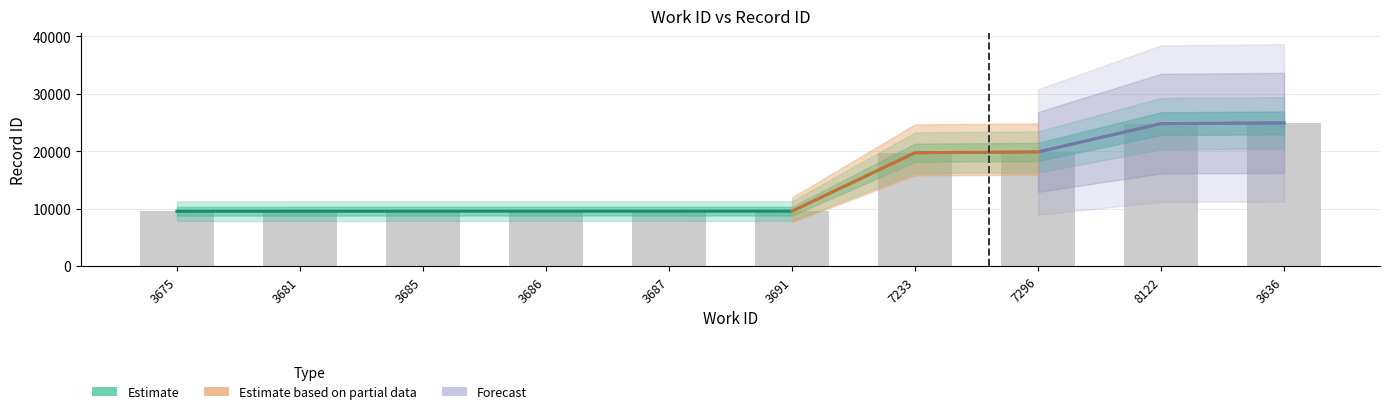

List the labels in order of value, largest first.

3636, 8122, 7296, 7233, 3691, 3687, 3686, 3685, 3681, 3675